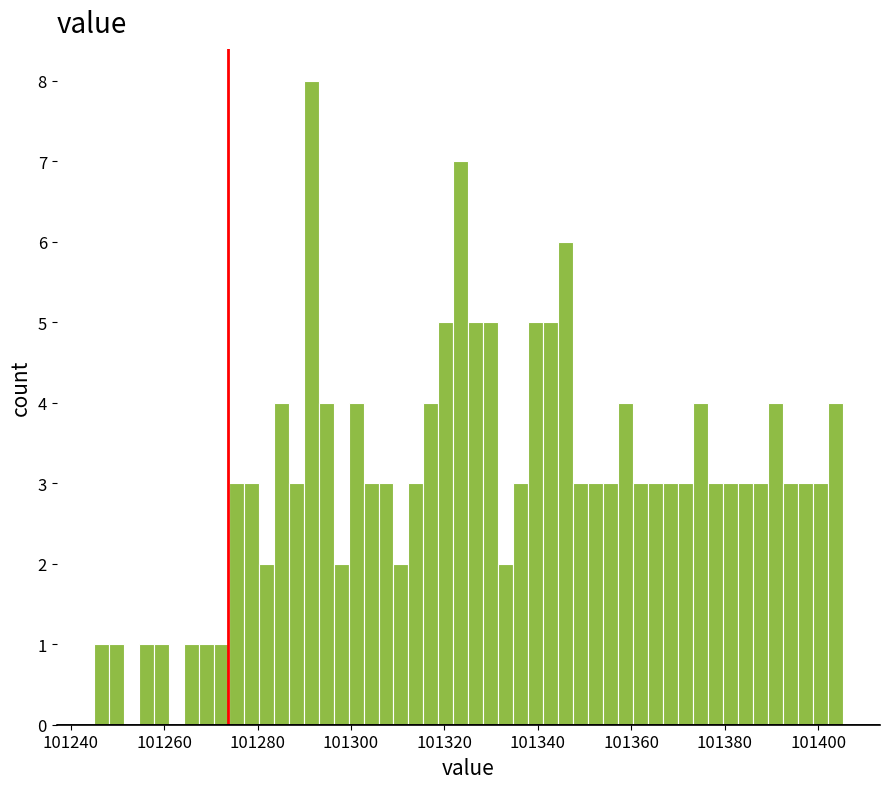

Around what value on the x-axis is the tallest bar? Give the approximate position of its centre, as read against the axis.

101292